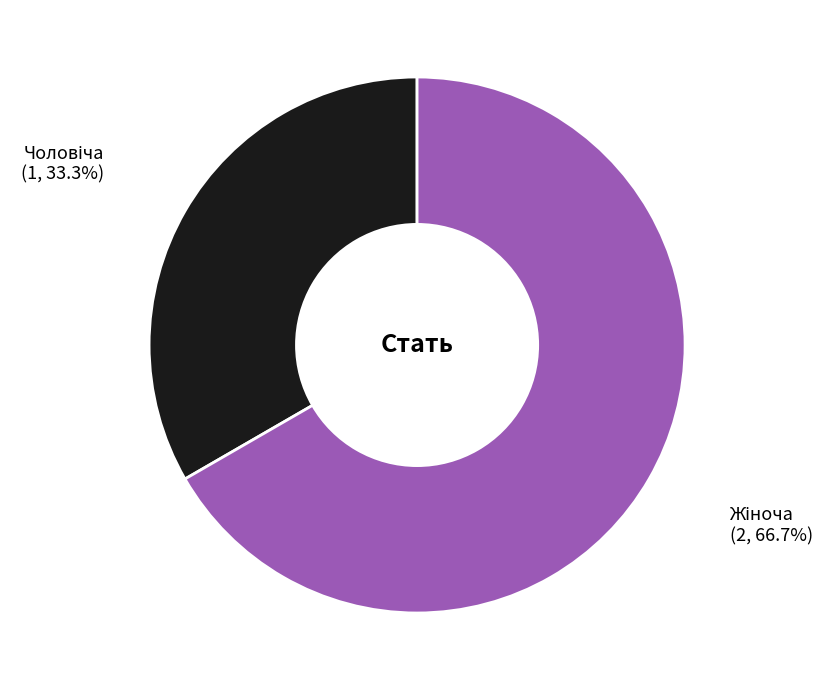

Is there a majority slice in this chart?

Yes